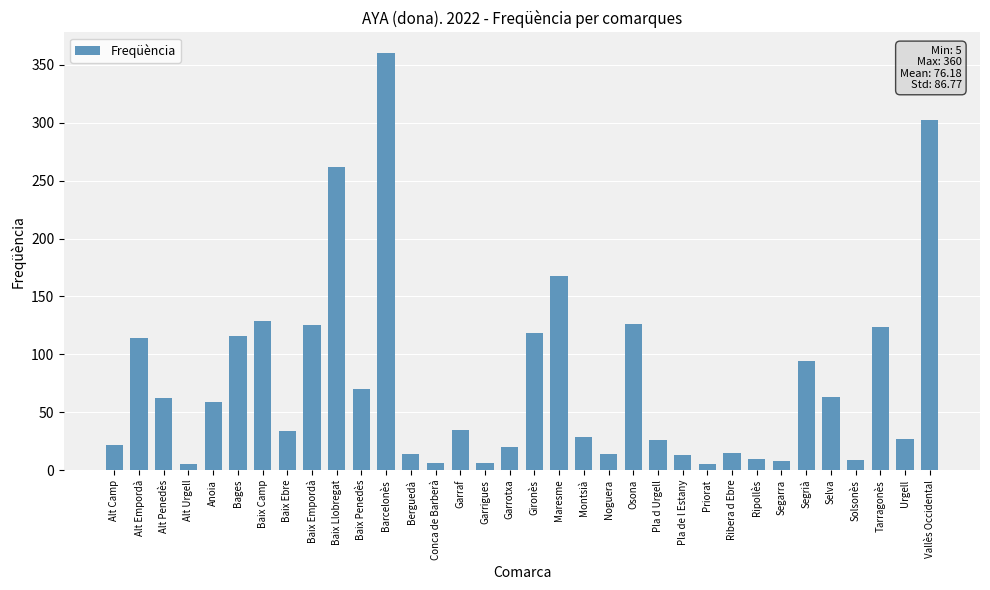

How many bars are there in total?

34